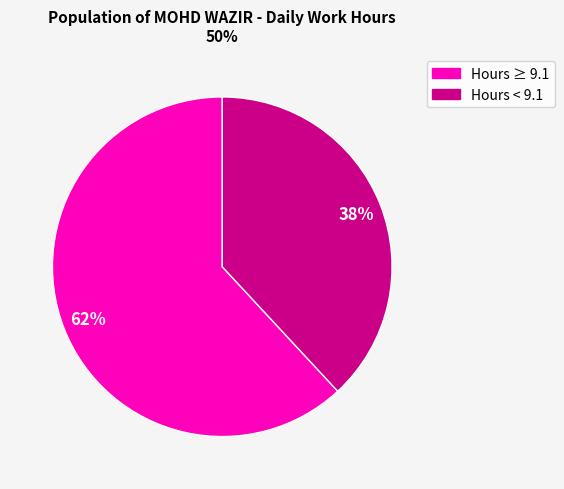

To the nearest percent, what is the difference between the largest and smallest slice percentages?

24%